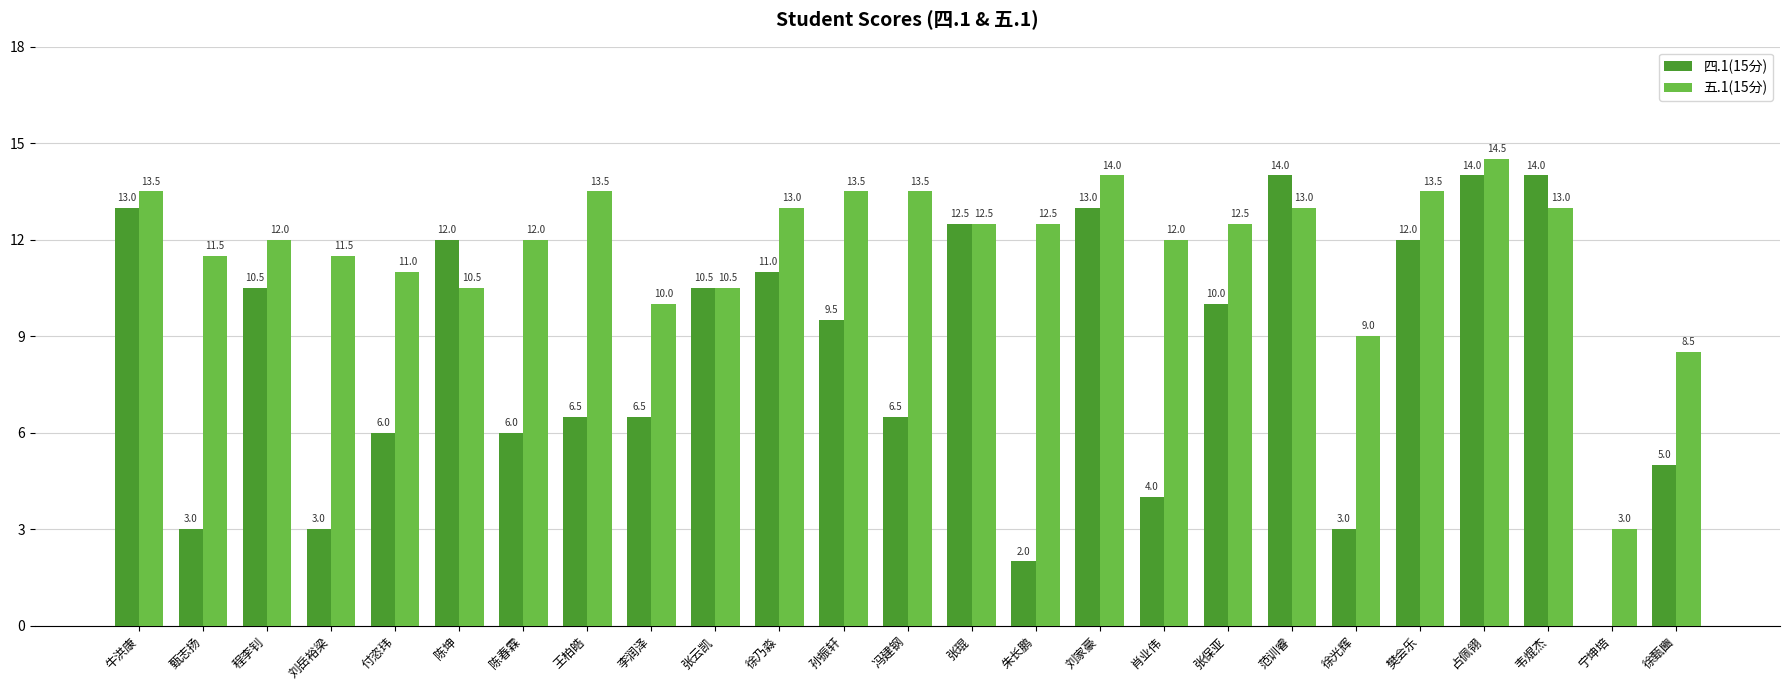

True or false: 四.1(15分) has a value of 6.0 at 付恣玮.

True